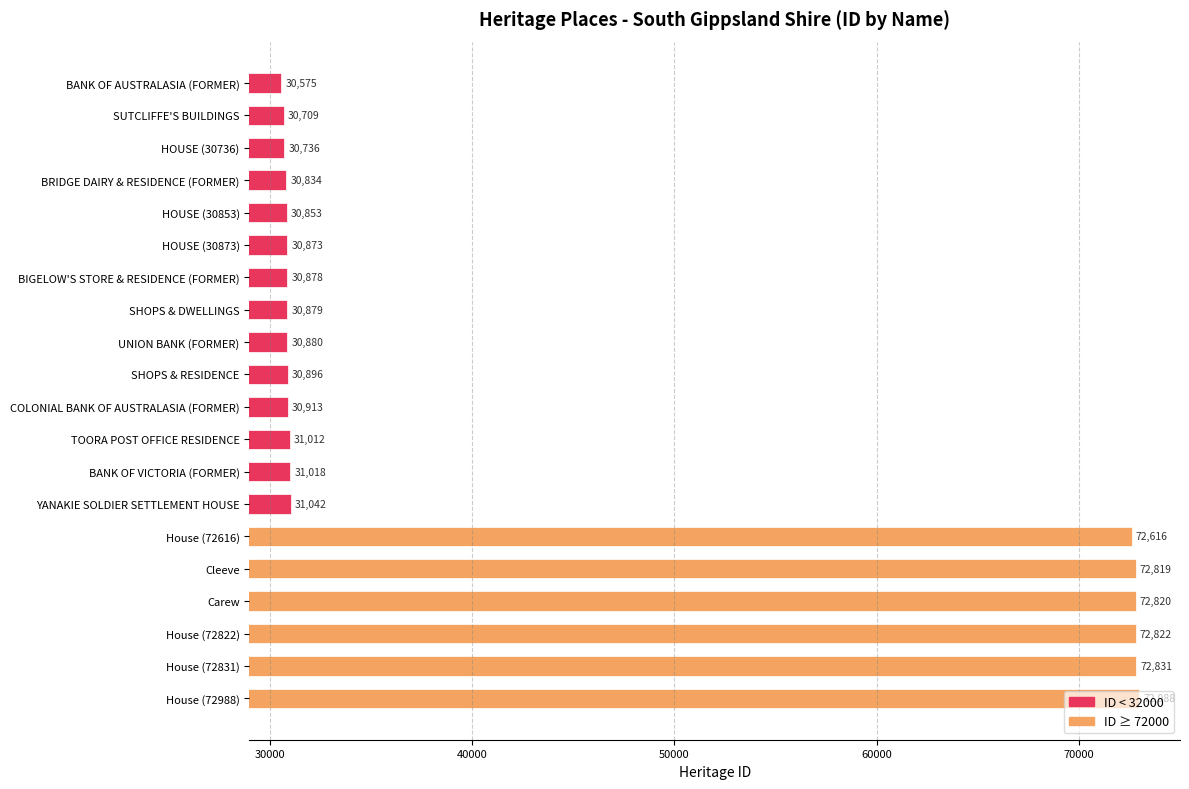

What is the minimum value shown in the chart?

30575